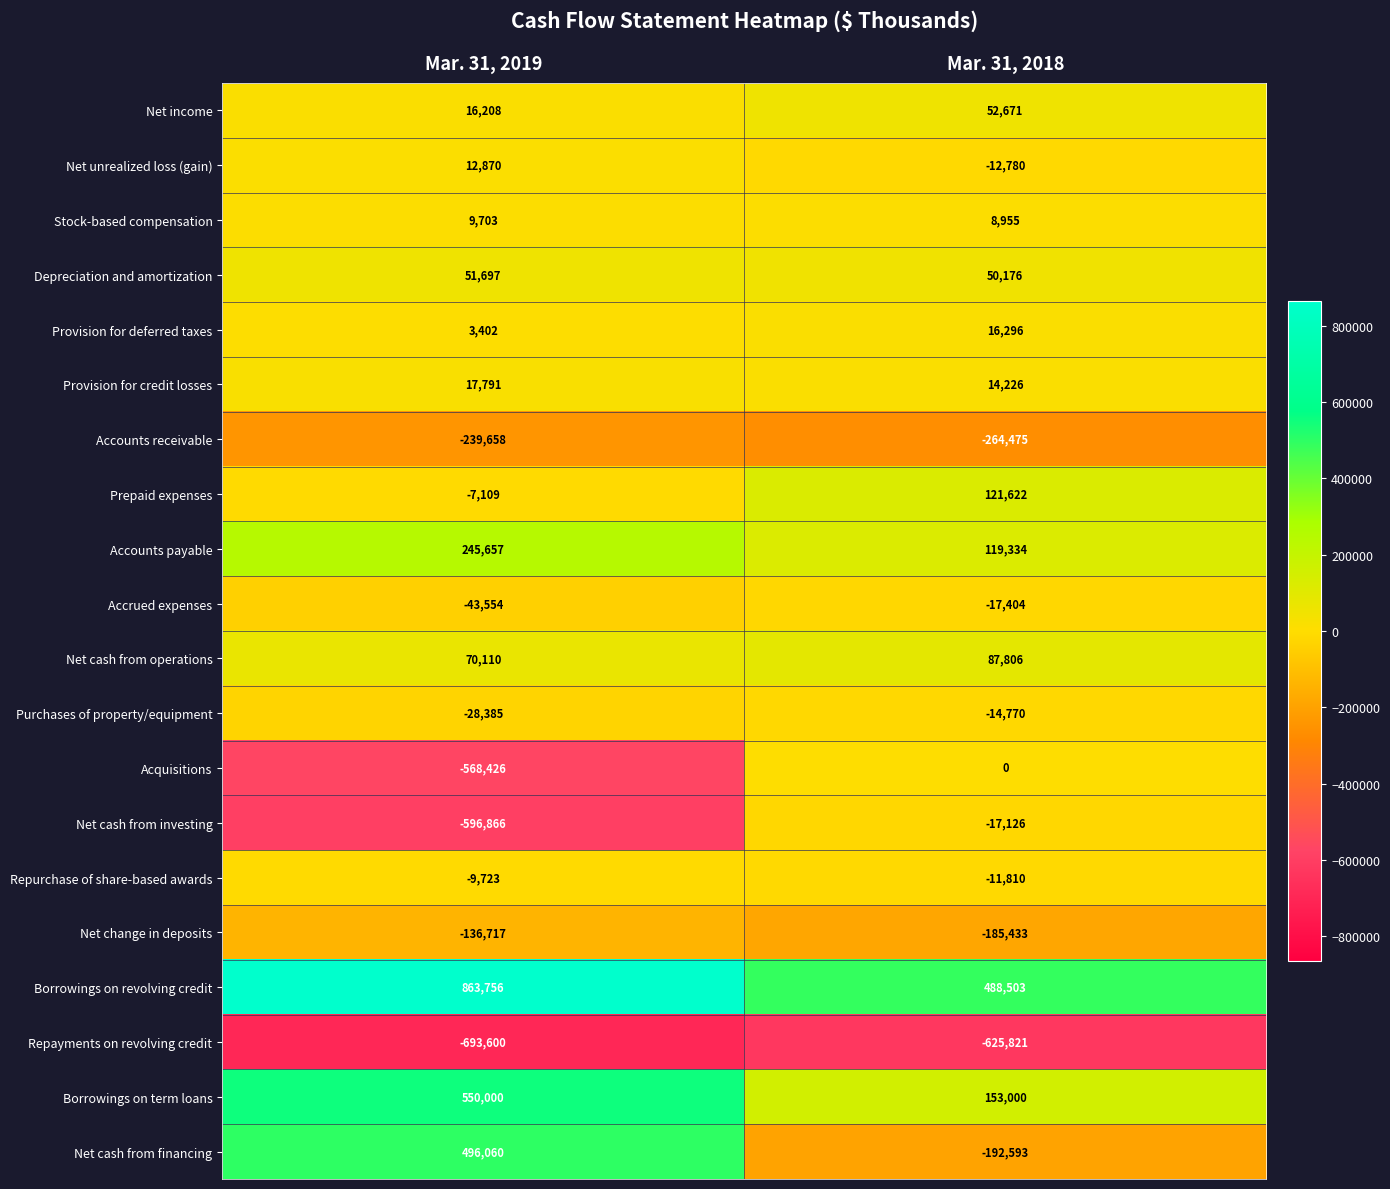

Count the number of categories in the chart.

2